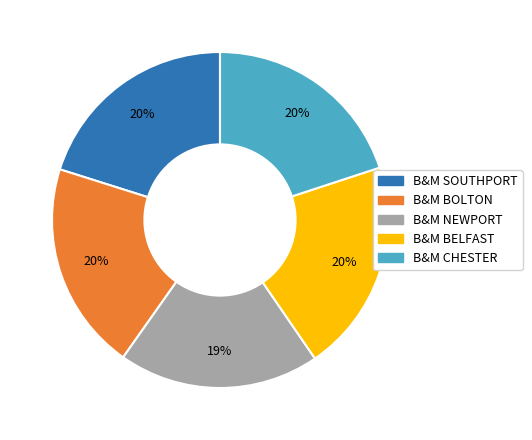

To the nearest percent, what is the average slice percentage?

20%